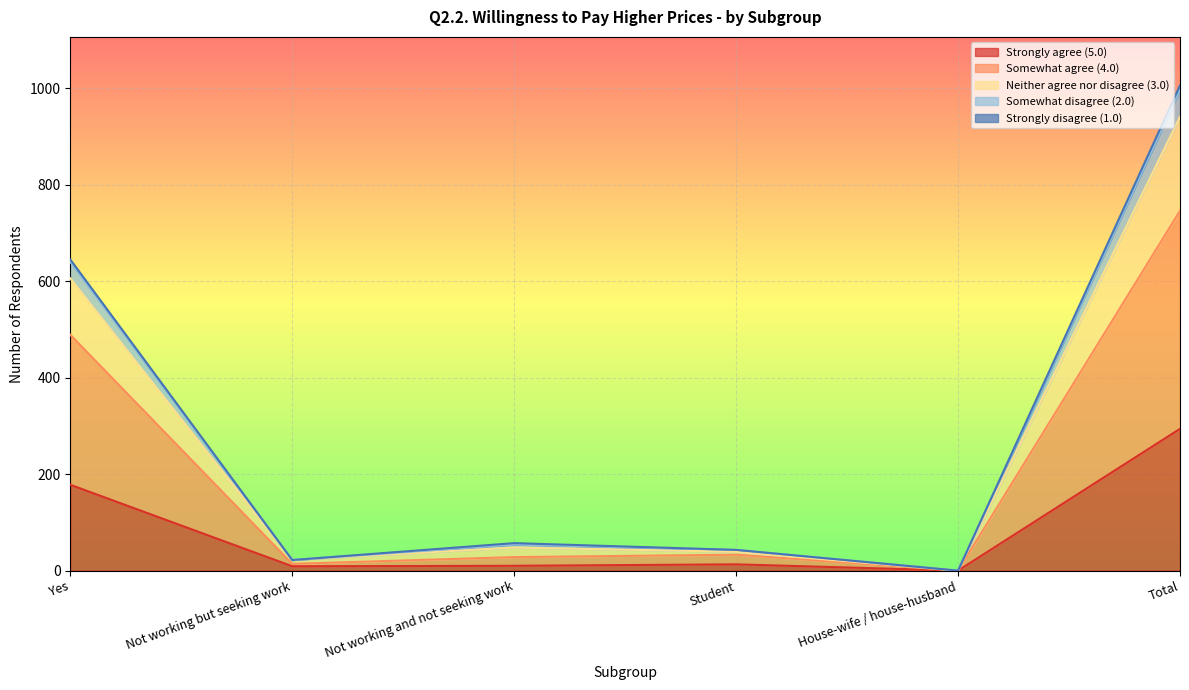

True or false: Neither agree nor disagree (3.0) and Strongly agree (5.0) intersect in this chart.

False